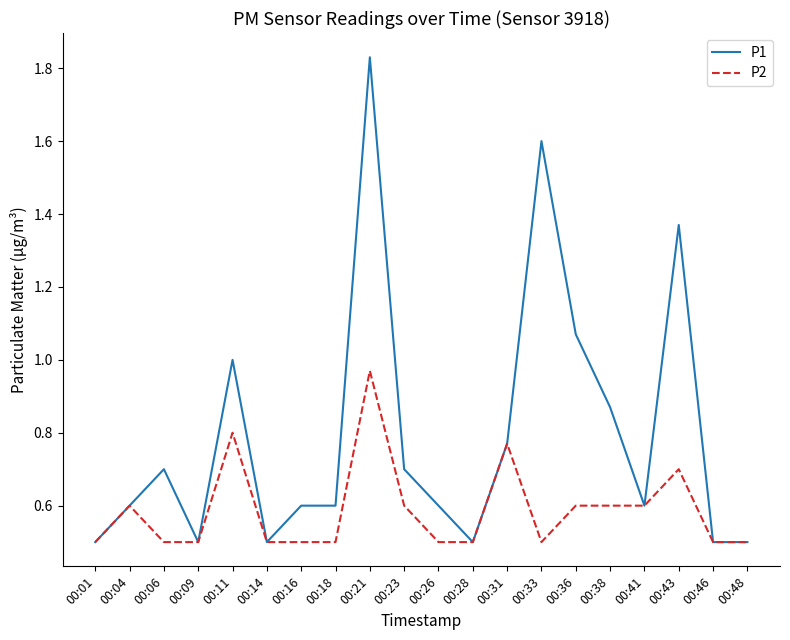

Rank the series by their maximum value, from highest to lowest.

P1, P2